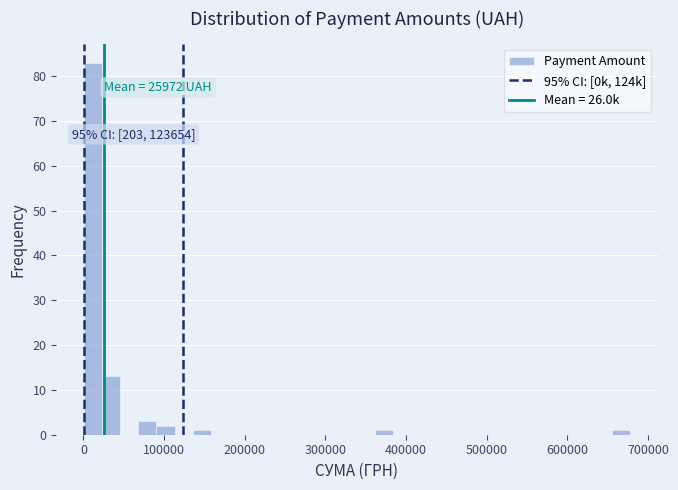

Read against the x-axis, roughly where is the centre of the tallest bar?

10000